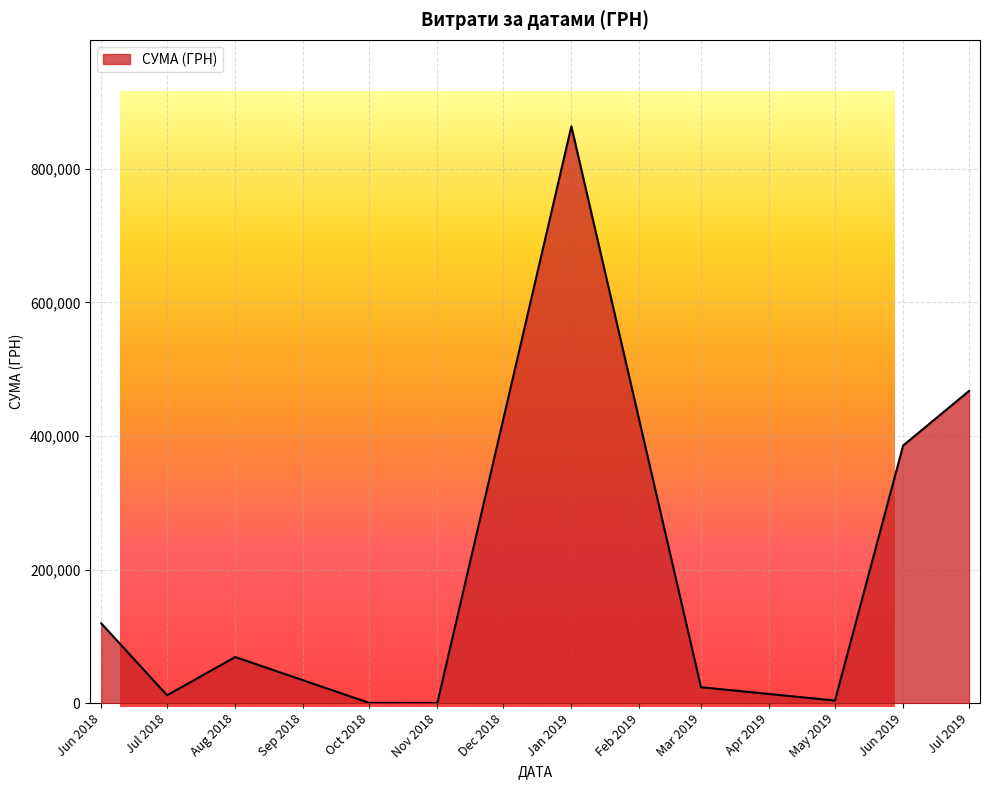

What is the maximum value shown in the chart?

863553.0